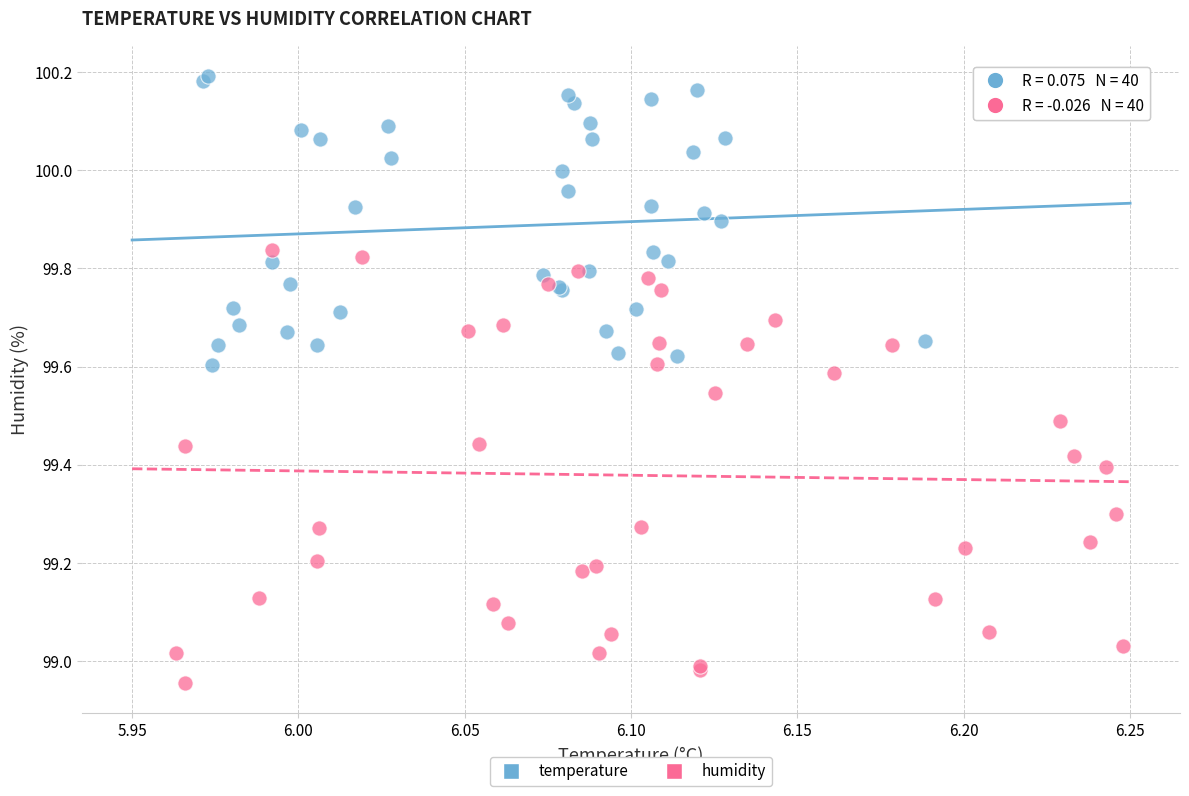

Which series contains the highest Y value?

temperature